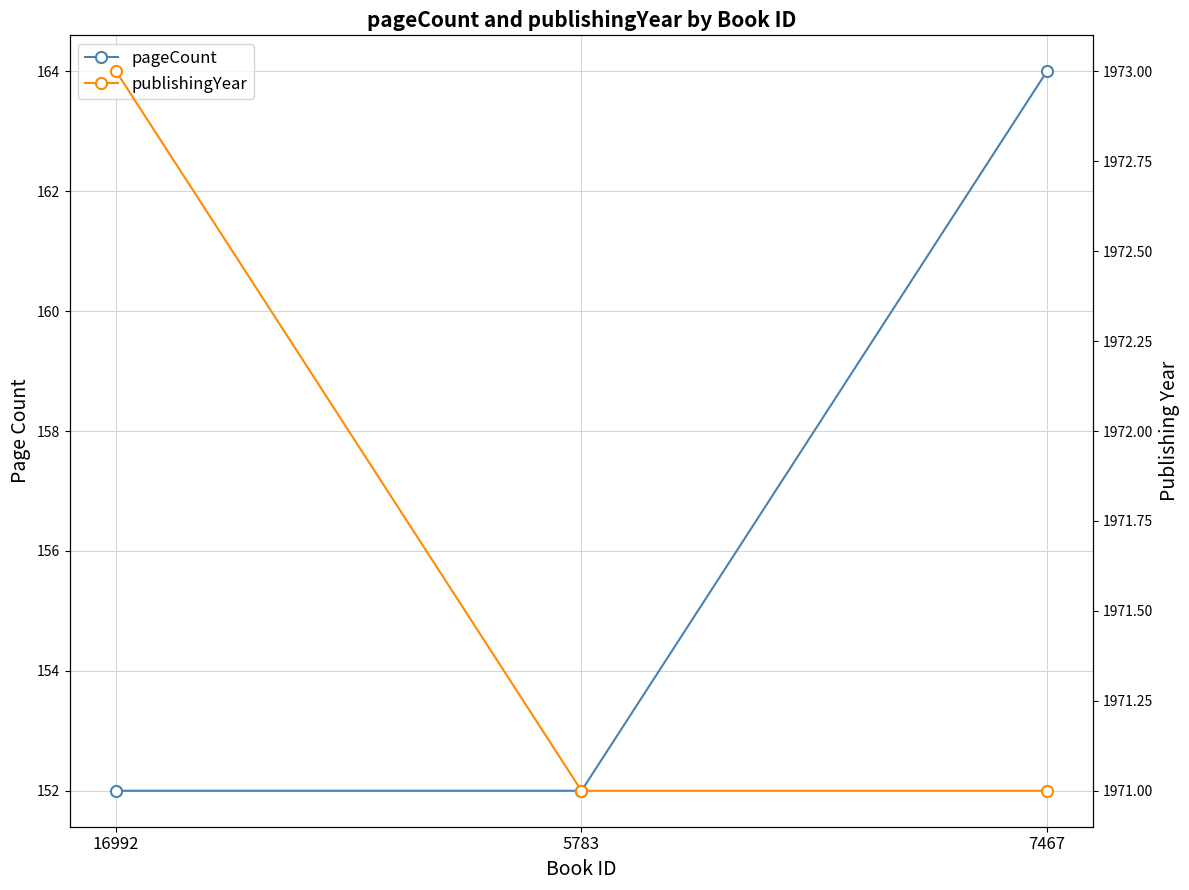

What is the average value of the pageCount series?

156